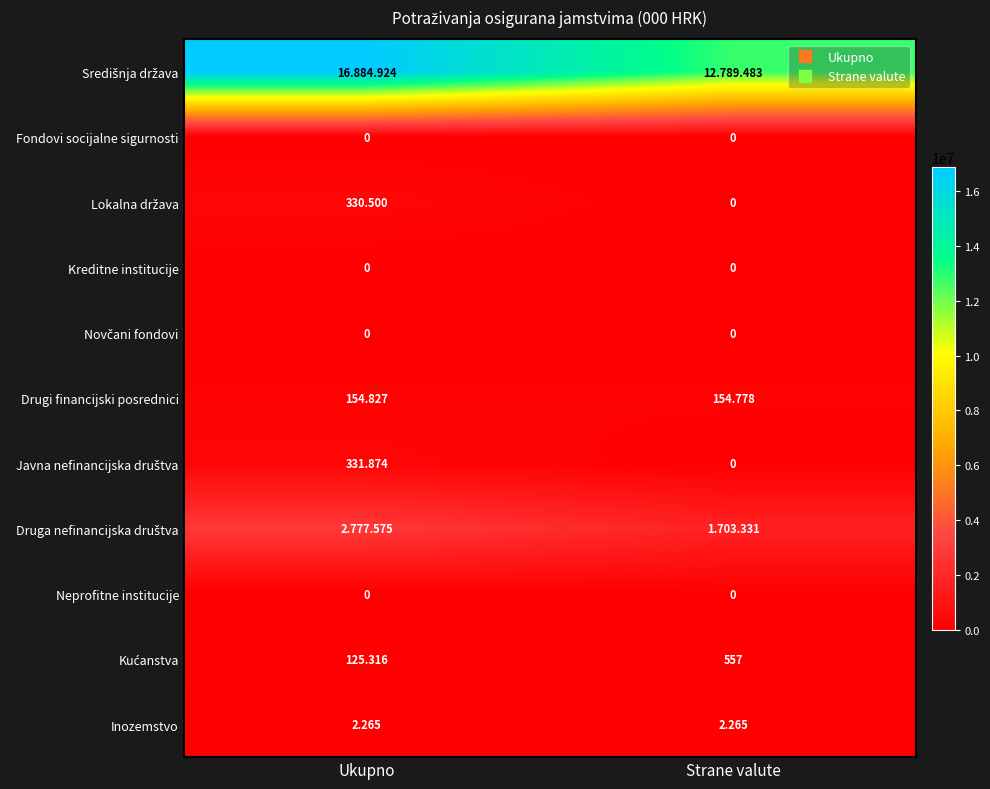

Which series has the widest spread of values?

Središnja država